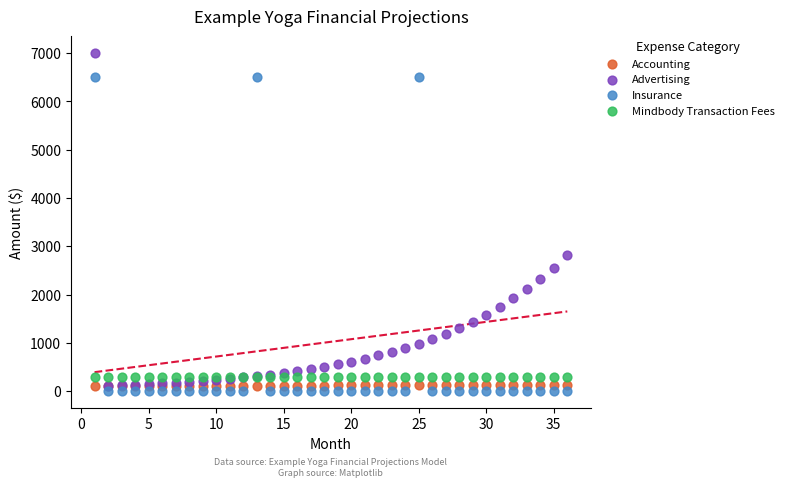

Across all series, what Y value is closest to 3500?

2810.2